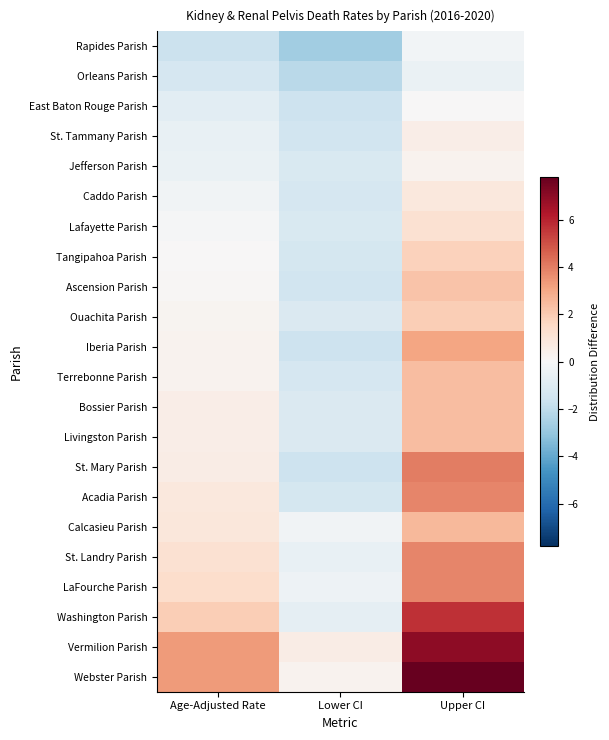

Count the number of data series in this chart.

22